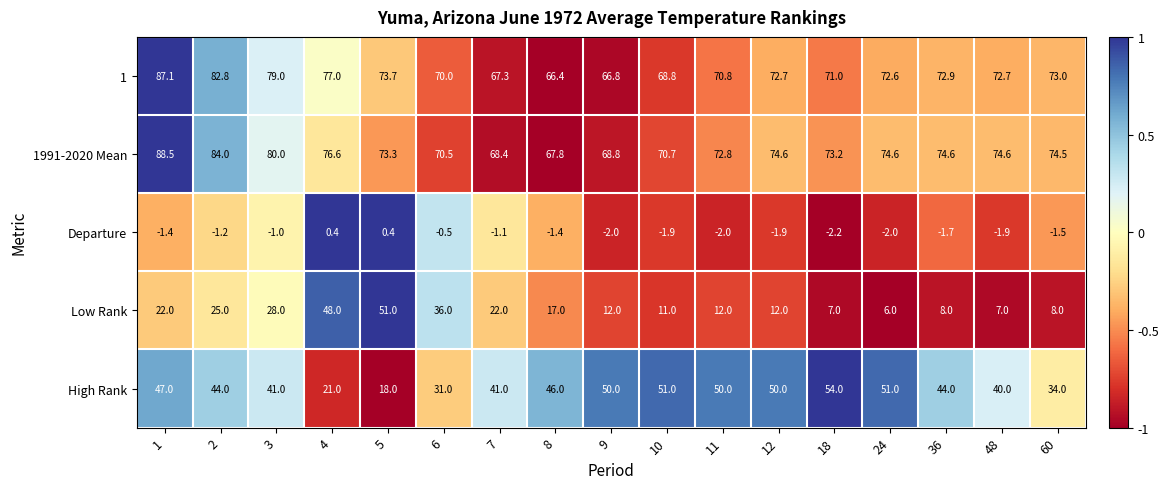

The value of Departure at 3 is -1.0. True or false?

True